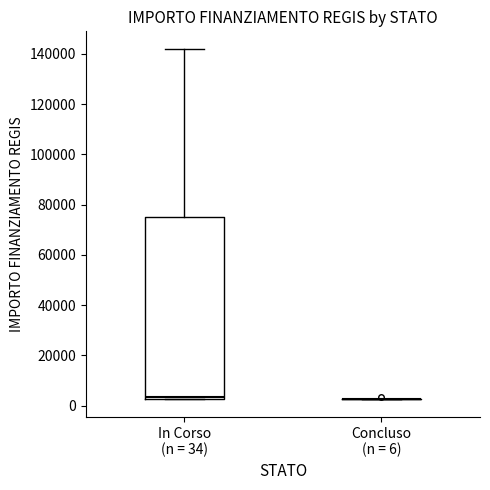

Which box is the tallest, from its lower edge to its upper edge?

In Corso (n = 34)